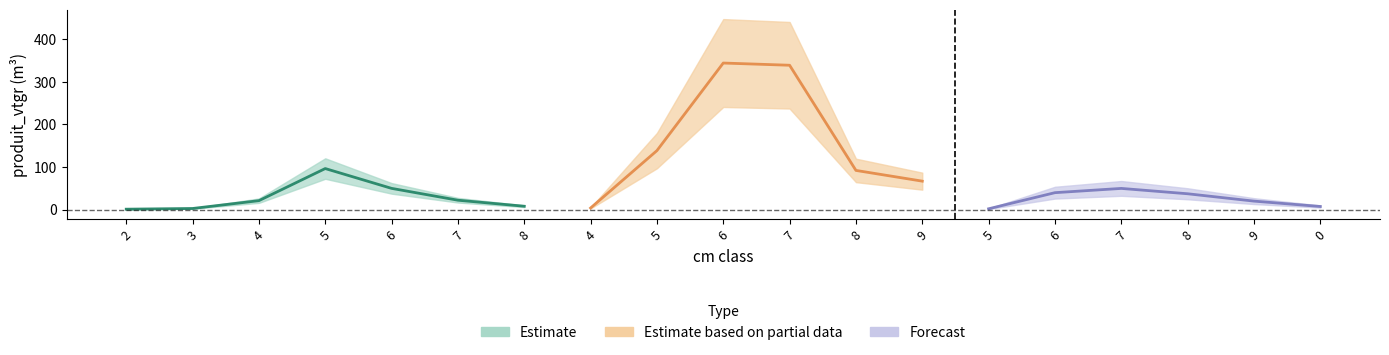

Which category has the lowest value across all series?

2